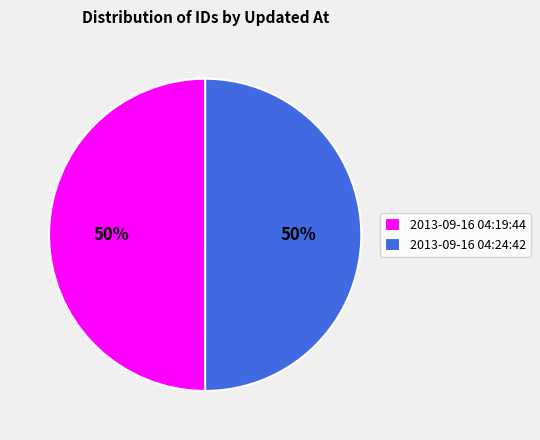

What is the ratio of the value at 2013-09-16 04:19:44 to the value at 2013-09-16 04:24:42?

1.0